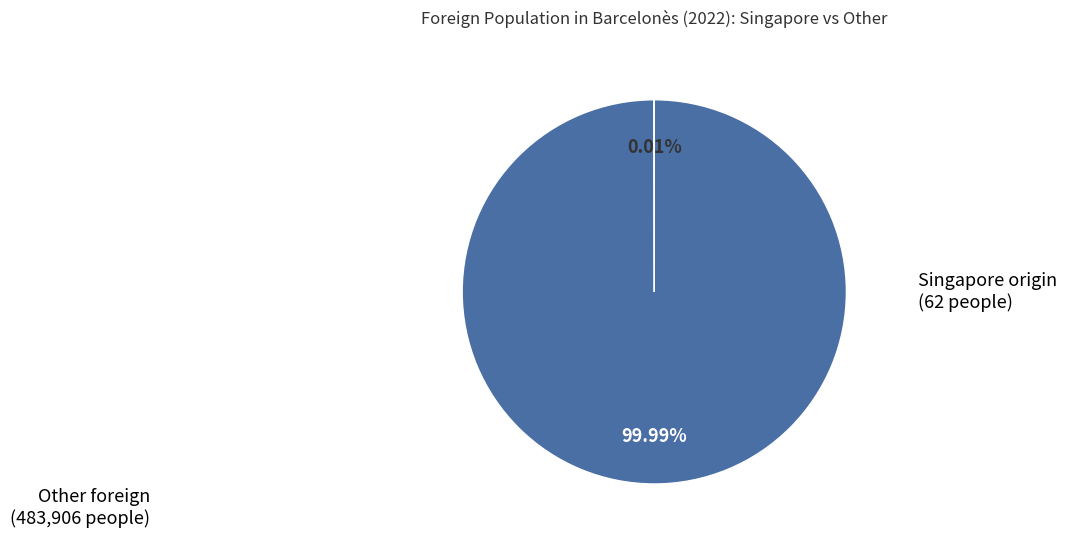

Does any single category account for the majority?

Yes